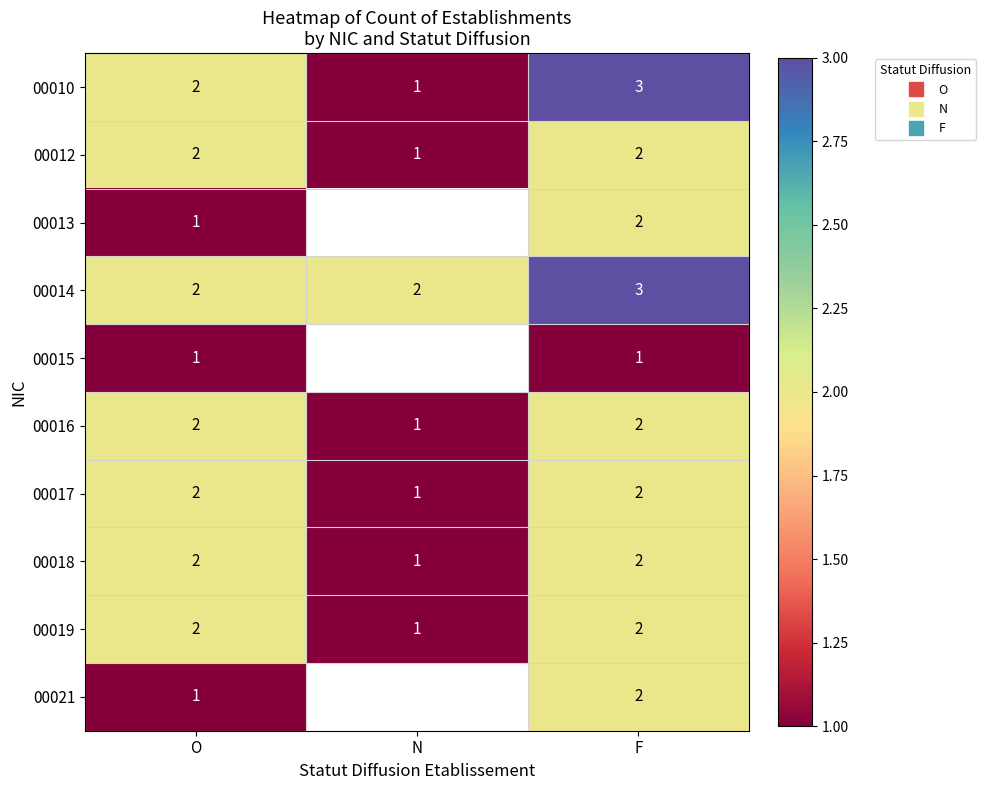

The 00015 series shows 1.0 at O. True or false?

True